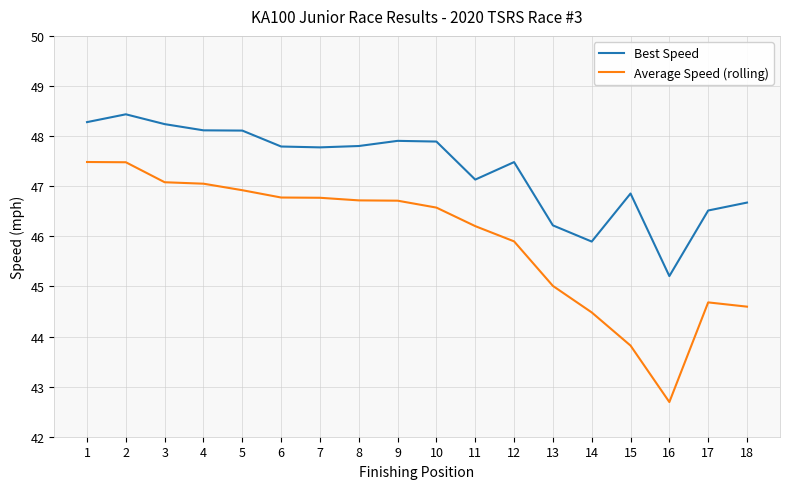

What is the difference between the maximum and second lowest values in the Best Speed series?

2.5